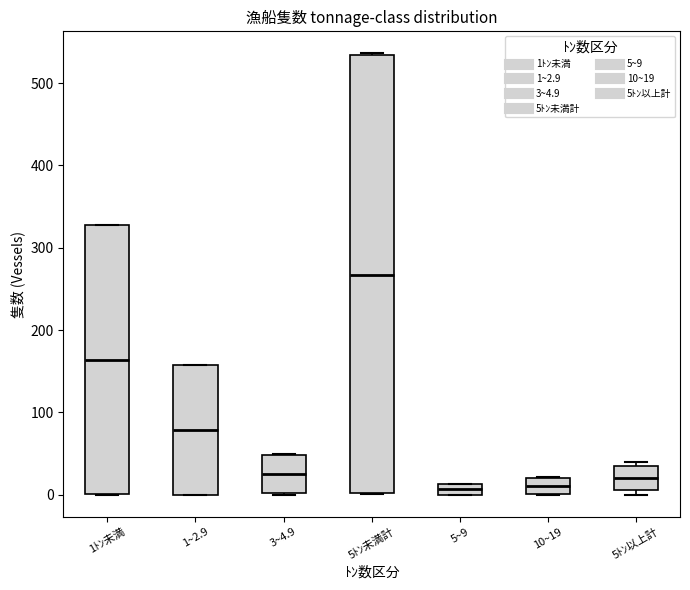

Where does the median line of the box for 10~19 sit on the y-axis? The values are not printed on the chart, so give them approximately, as read against the axis.

10